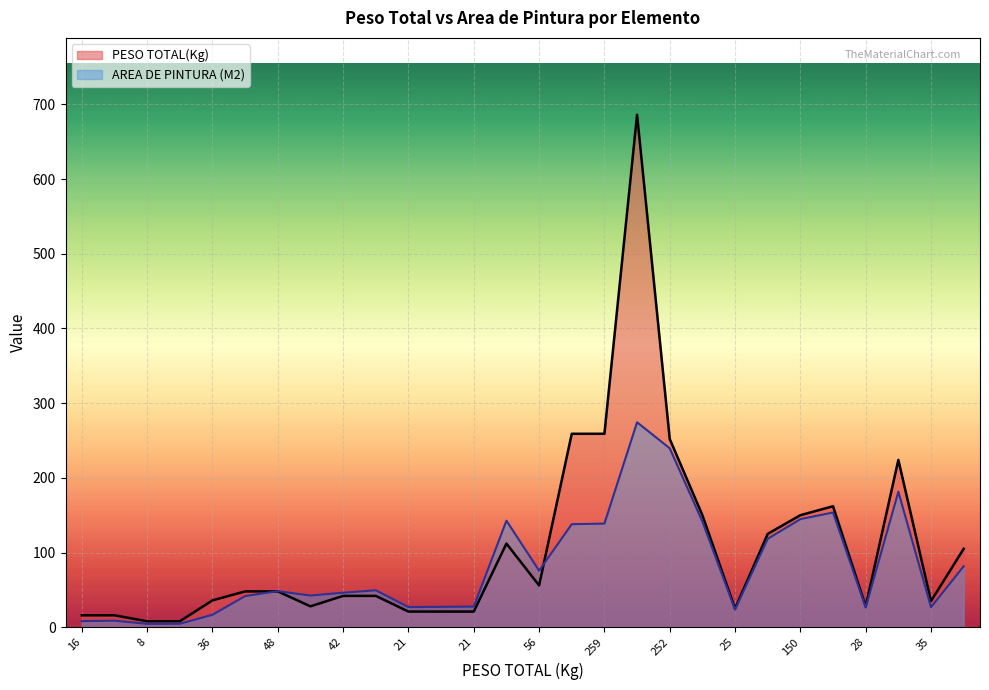

What is the highest value of the AREA DE PINTURA (M2) series?

274.4